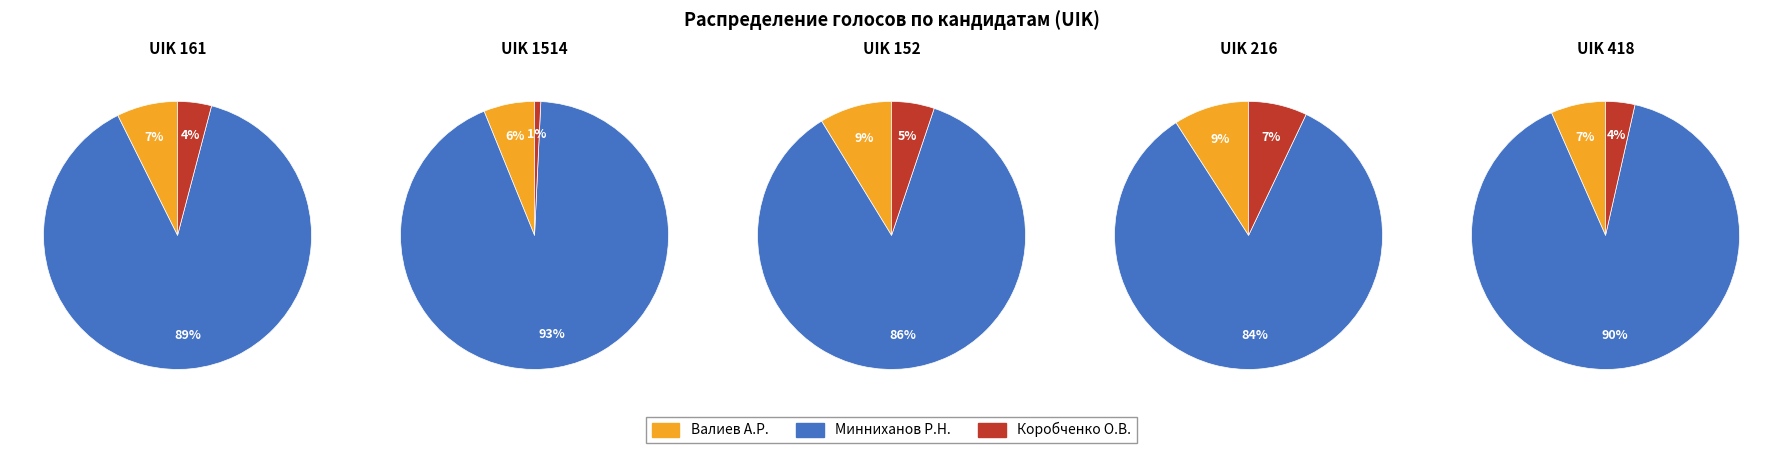

True or false: 216 accounts for 44% of the total.

True